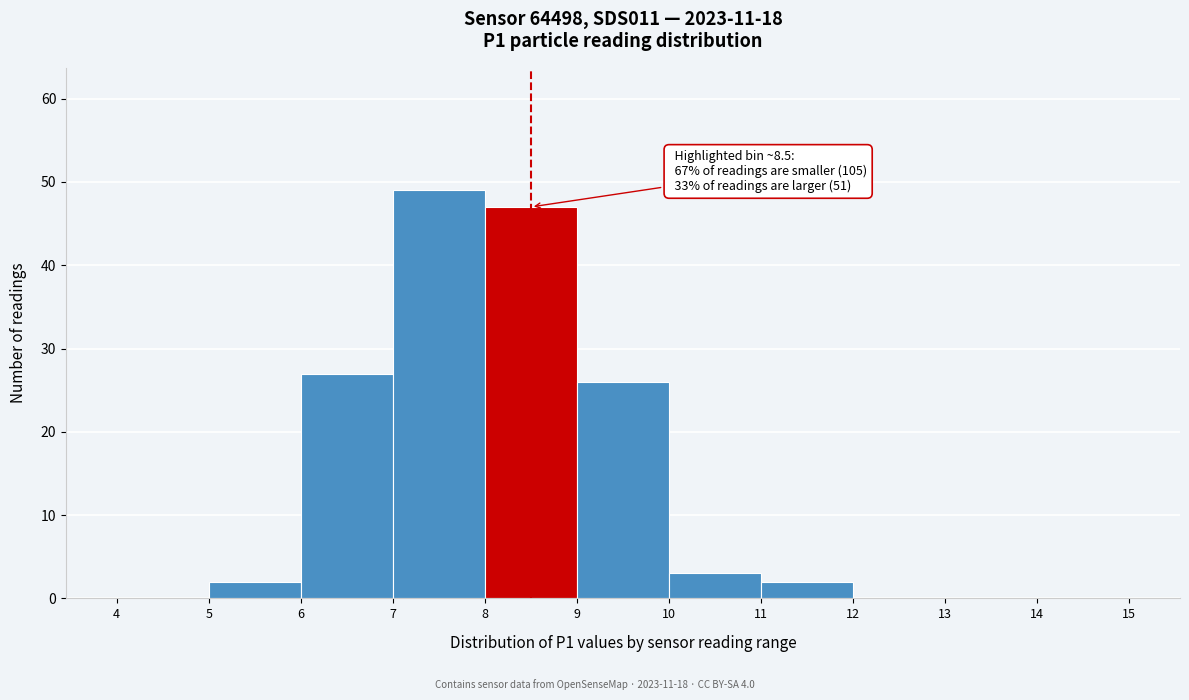

Which range on the x-axis has the tallest bar?

7 to 8